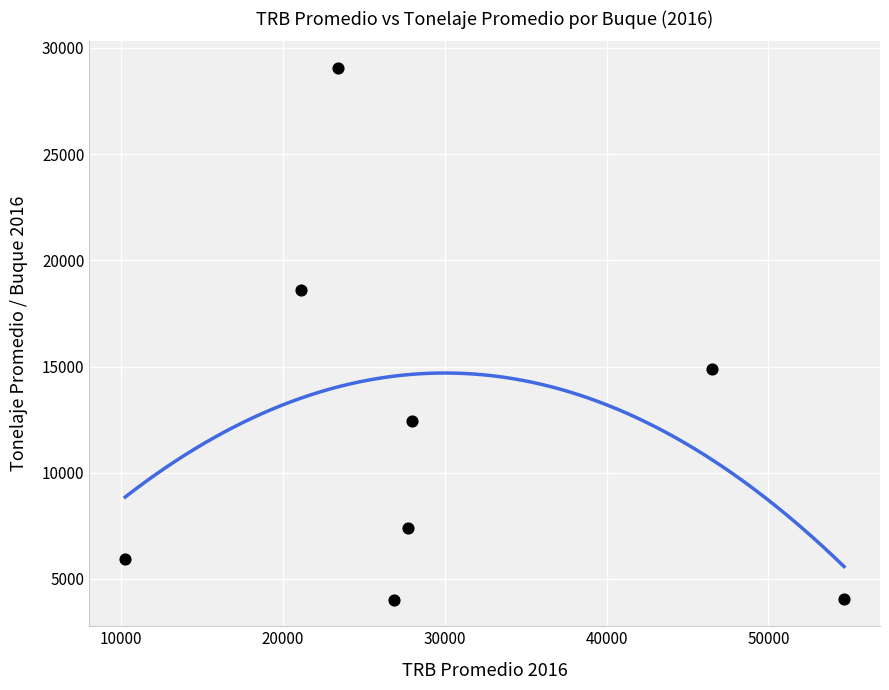

What is the average Y value?

12050.1